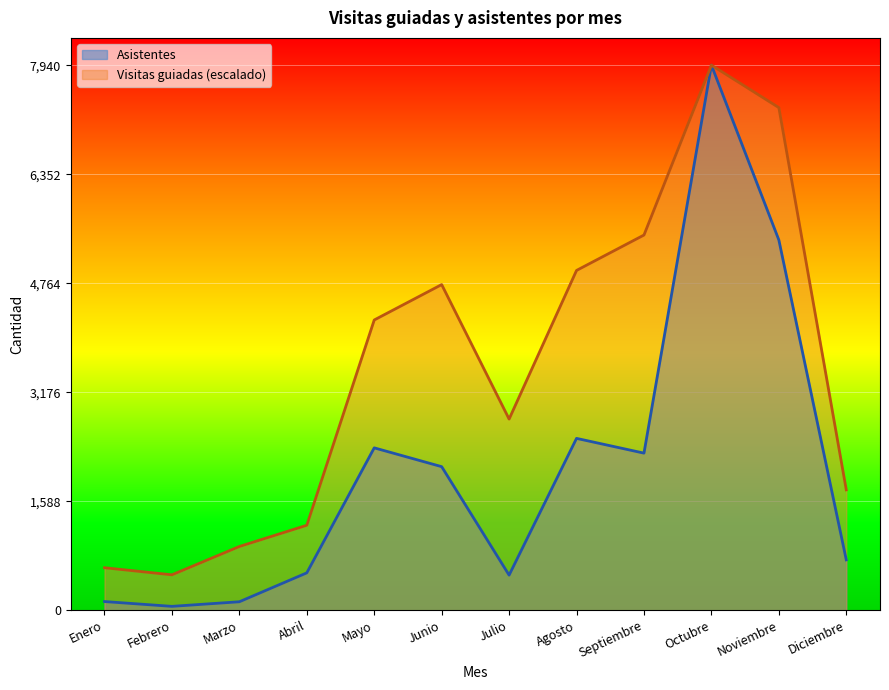

How many series are shown in this chart?

2